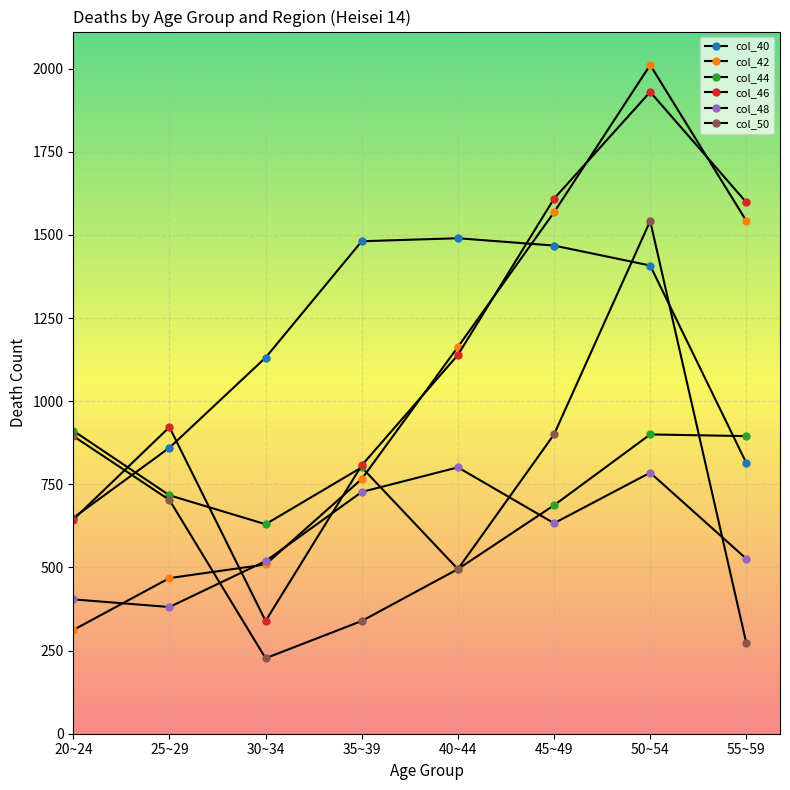

True or false: col_44 has a value of 260 at 30~34.

False